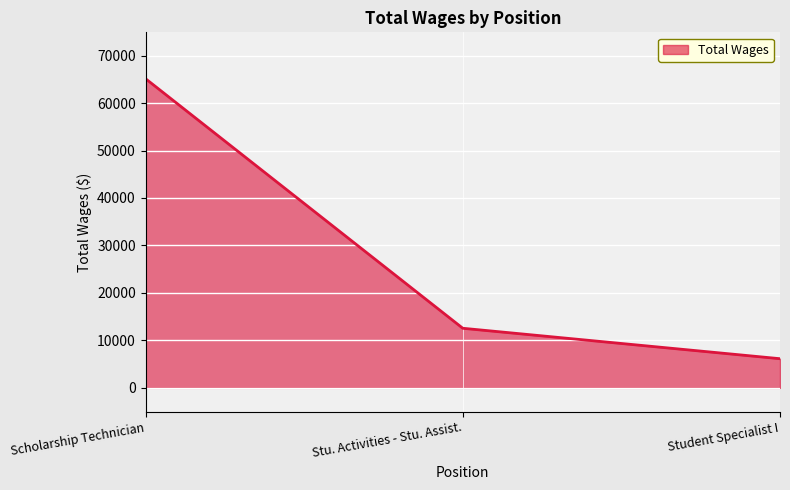

Does the chart display data point markers on the line(s)?

No